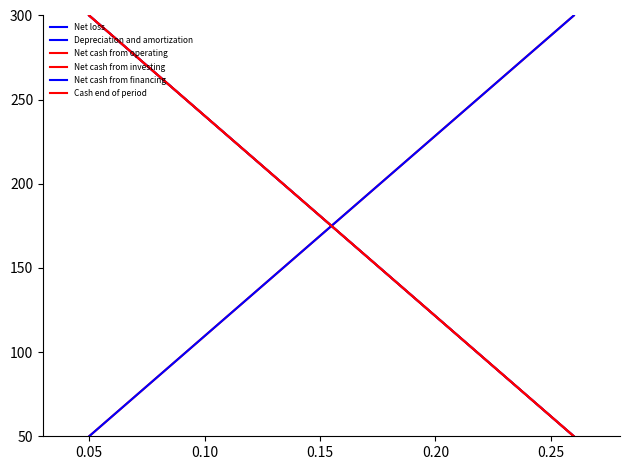

Is this an area chart (filled region under the line)?

No